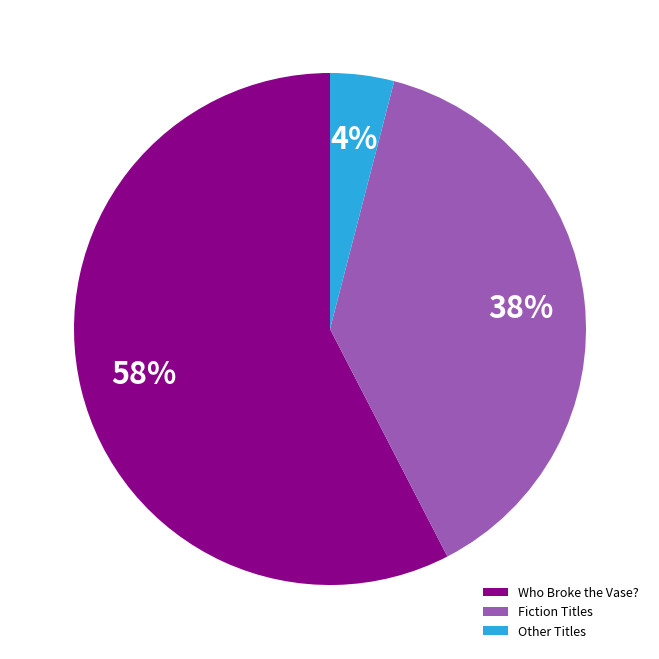

Which has a higher value, Who Broke the Vase? or Fiction Titles?

Who Broke the Vase?